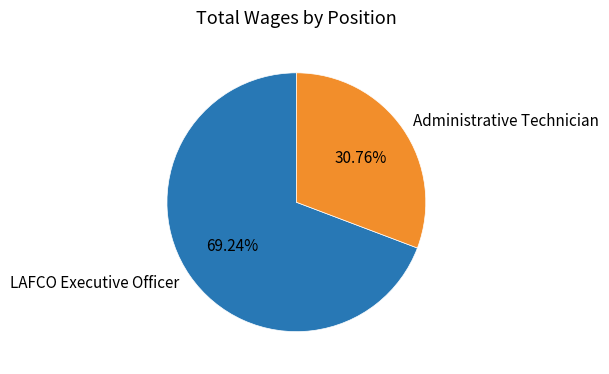

Which slice is the largest?

LAFCO Executive Officer